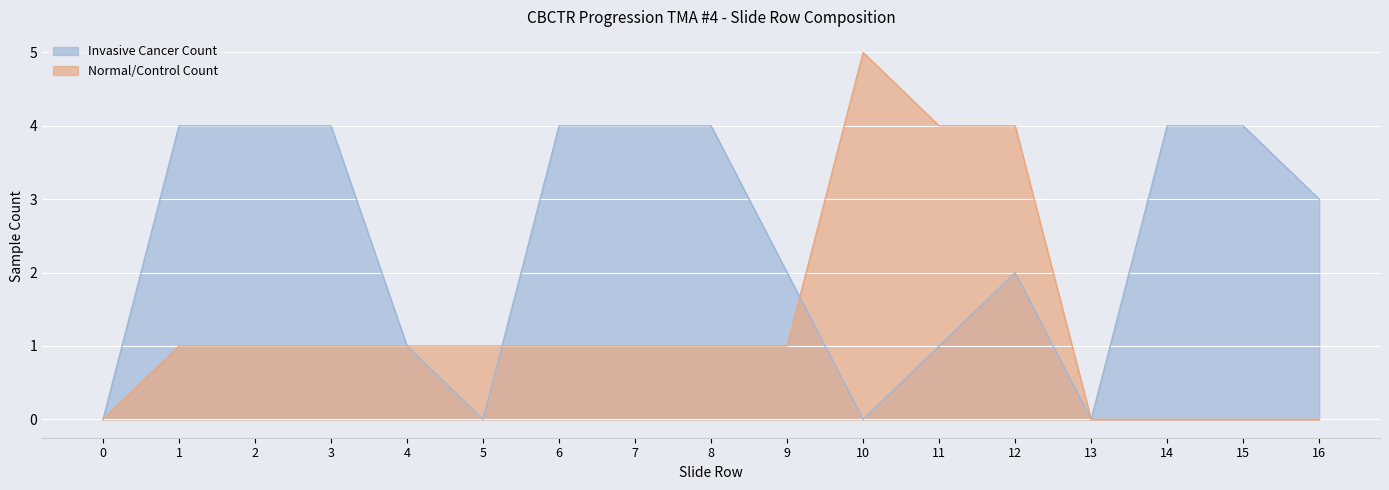

How many values in the Invasive Cancer Count series exceed 3?

8